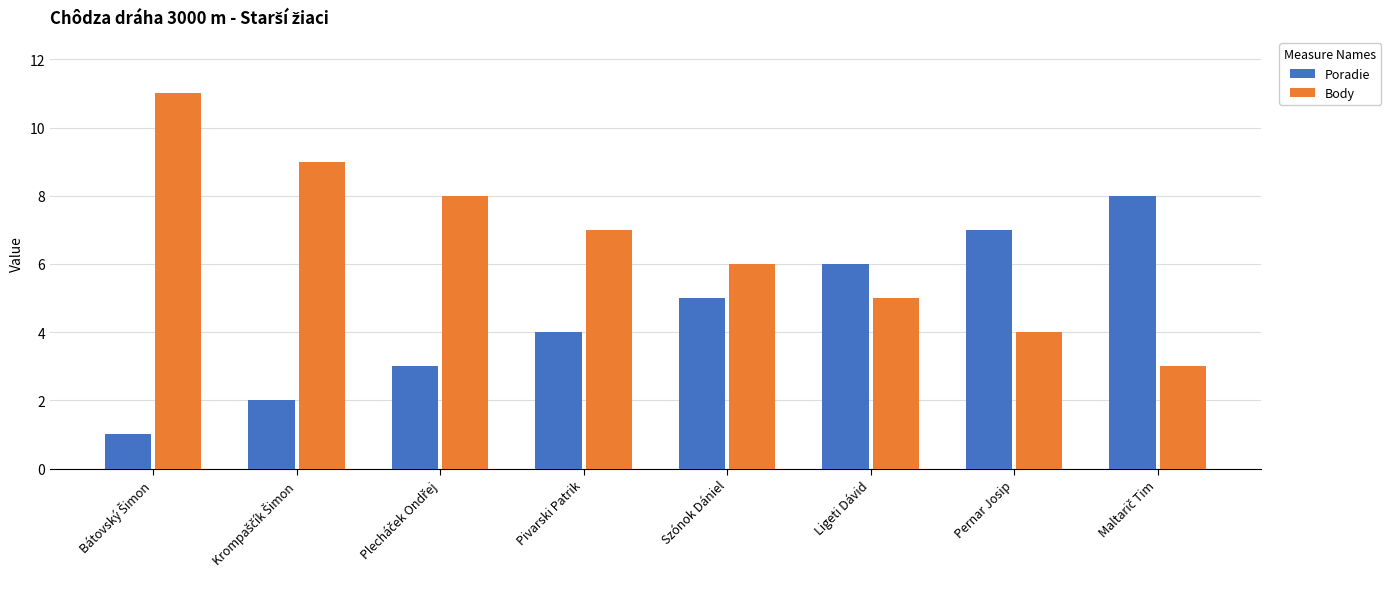

The Body series shows 4 at Pernar Josip. True or false?

True